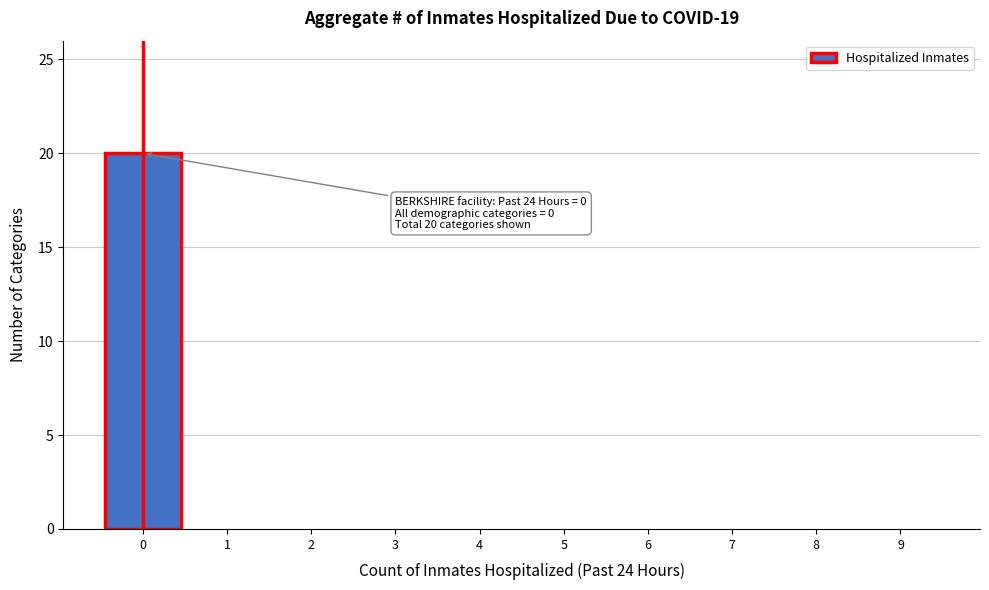

Reading right to left, extract all data points from this chart.

9=0	8=0	7=0	6=0	5=0	4=0	3=0	2=0	1=0	0=20